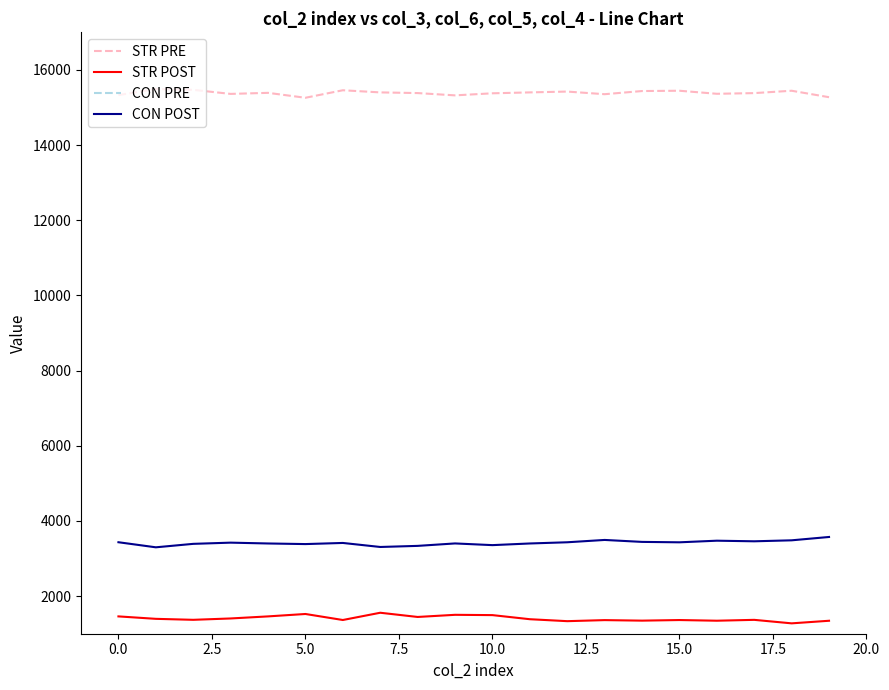

True or false: STR POST and CON POST cross at least once.

False